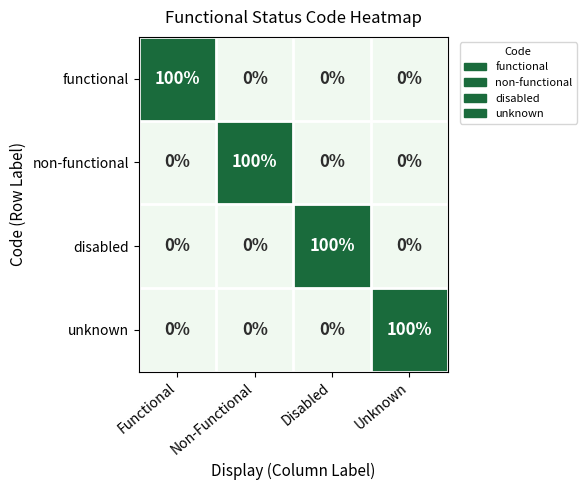

Reading left to right, extract all data points from this chart.

functional: Functional=100	Non-Functional=0	Disabled=0	Unknown=0
non-functional: Functional=0	Non-Functional=100	Disabled=0	Unknown=0
disabled: Functional=0	Non-Functional=0	Disabled=100	Unknown=0
unknown: Functional=0	Non-Functional=0	Disabled=0	Unknown=100